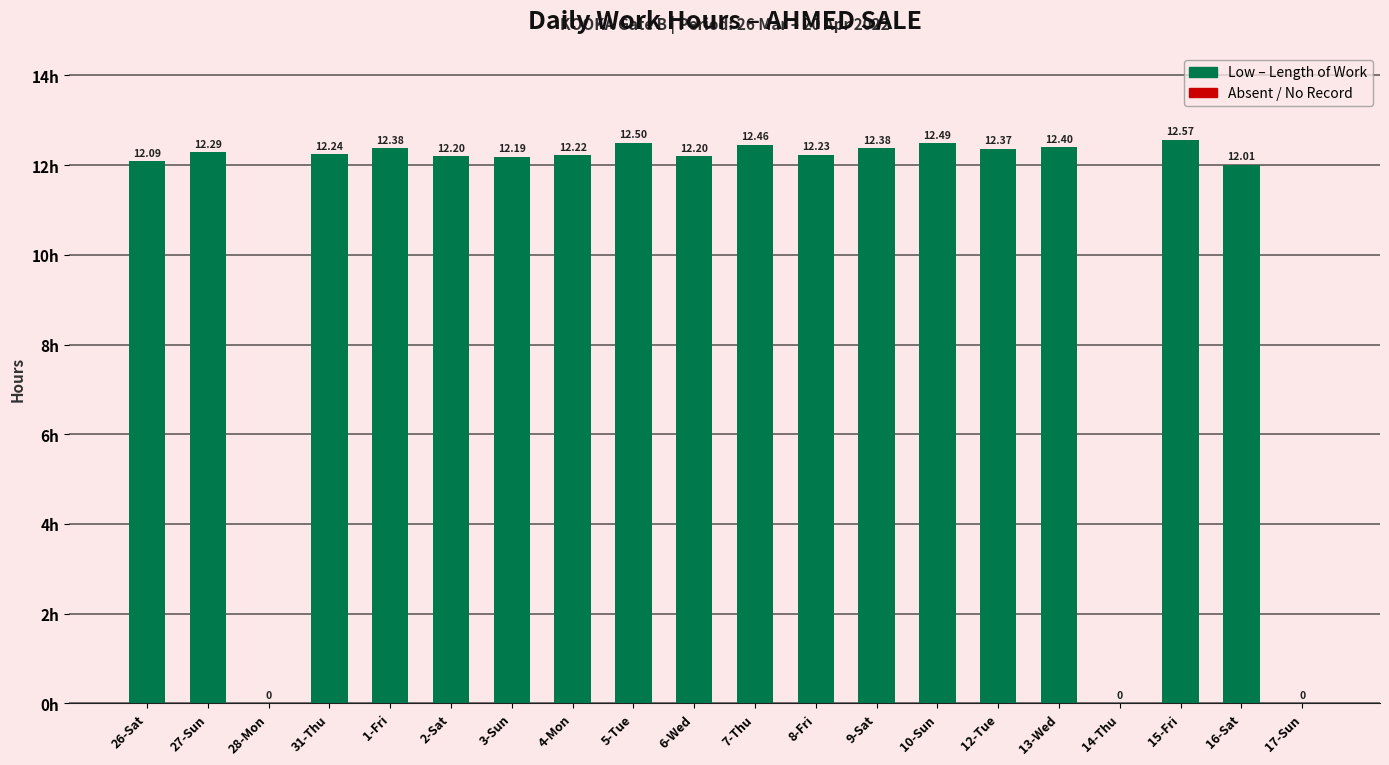

Which has a higher value, 17-Sun or 7-Thu?

7-Thu